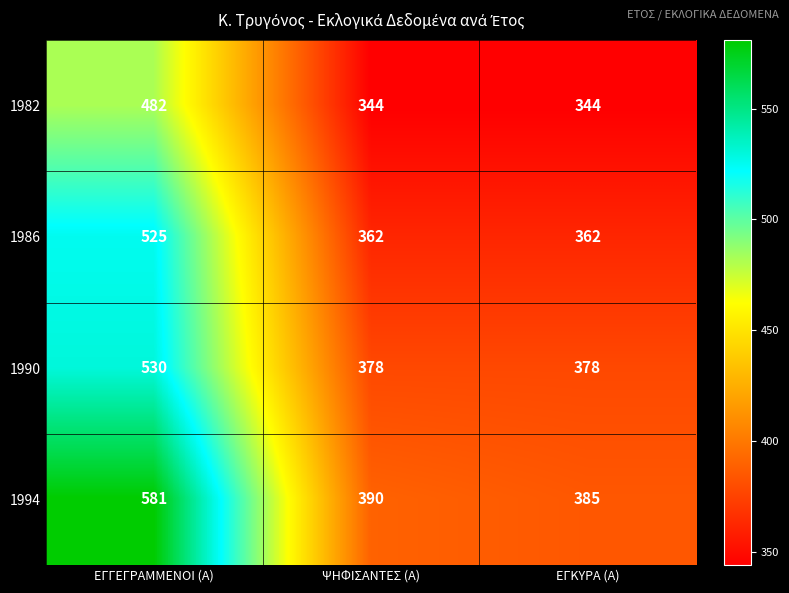

Count the number of data series in this chart.

4